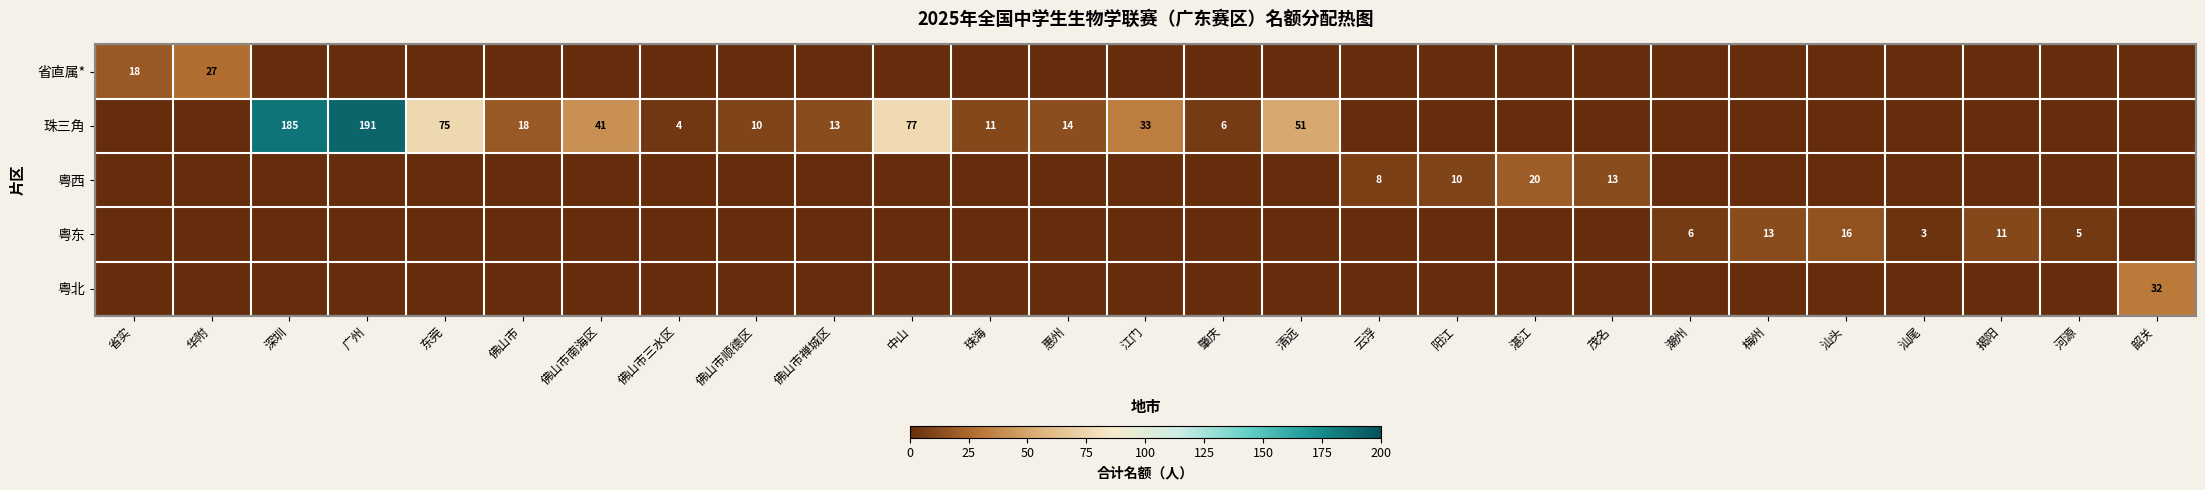

The value of 粤西 at 湛江 is 20. True or false?

True